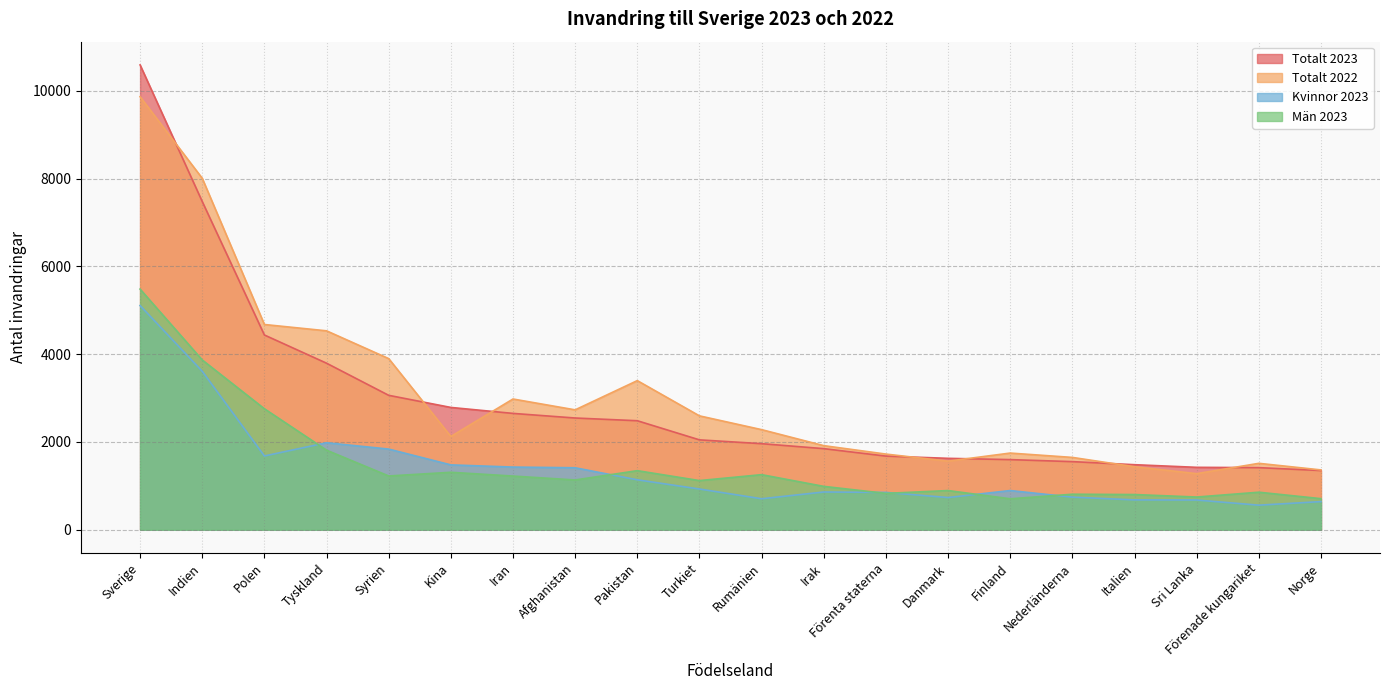

At which label does Totalt 2023 first exceed 2048?

Sverige